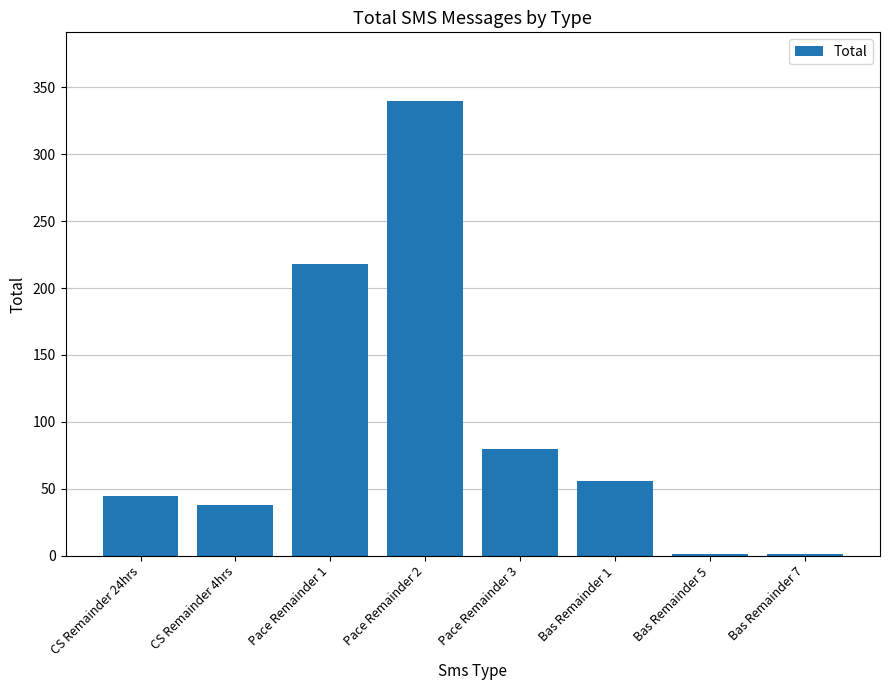

Read the value at Pace Remainder 1.

218